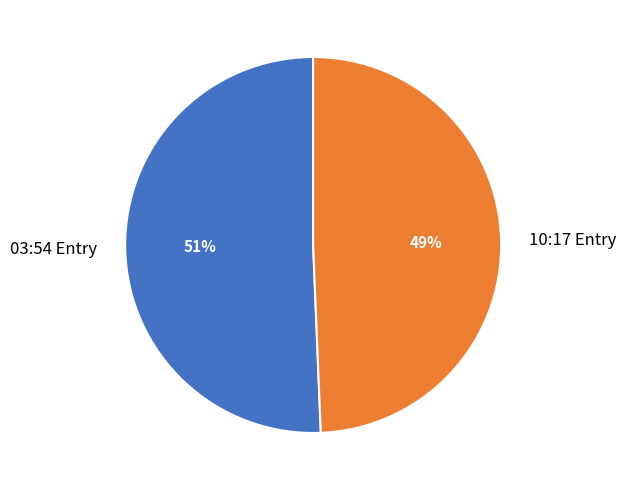

Does any single category account for the majority?

Yes